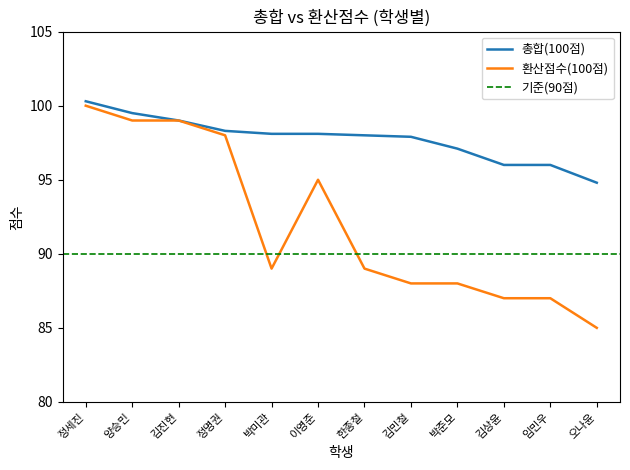

What is the lowest value of the 환산점수(100점) series?

85.0